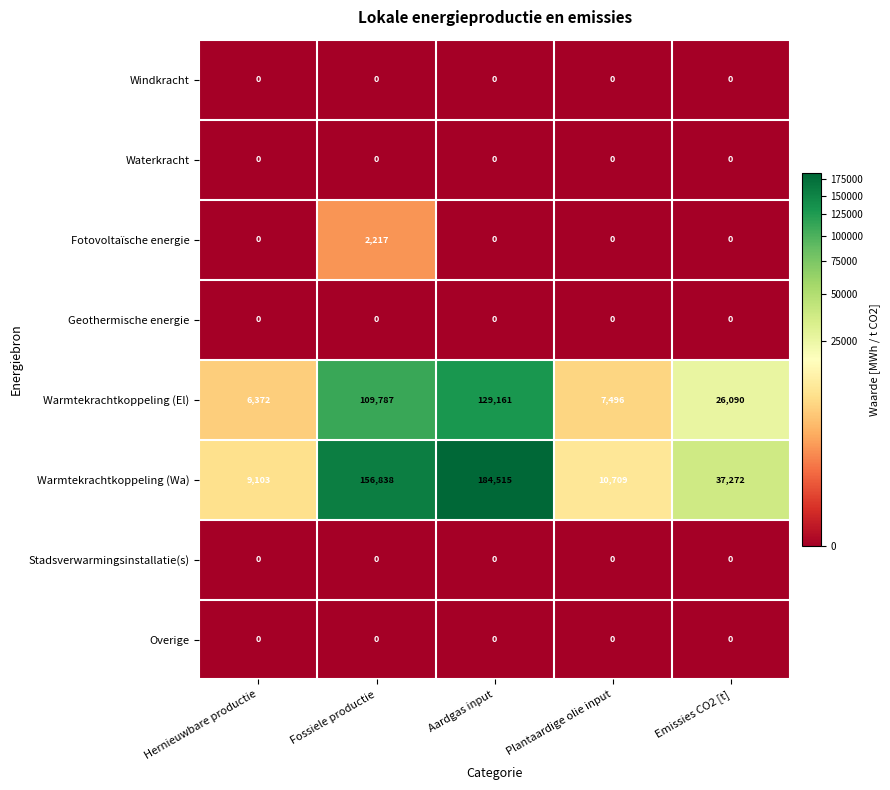

Which series has the largest total across all categories?

Warmtekrachtkoppeling (Wa)